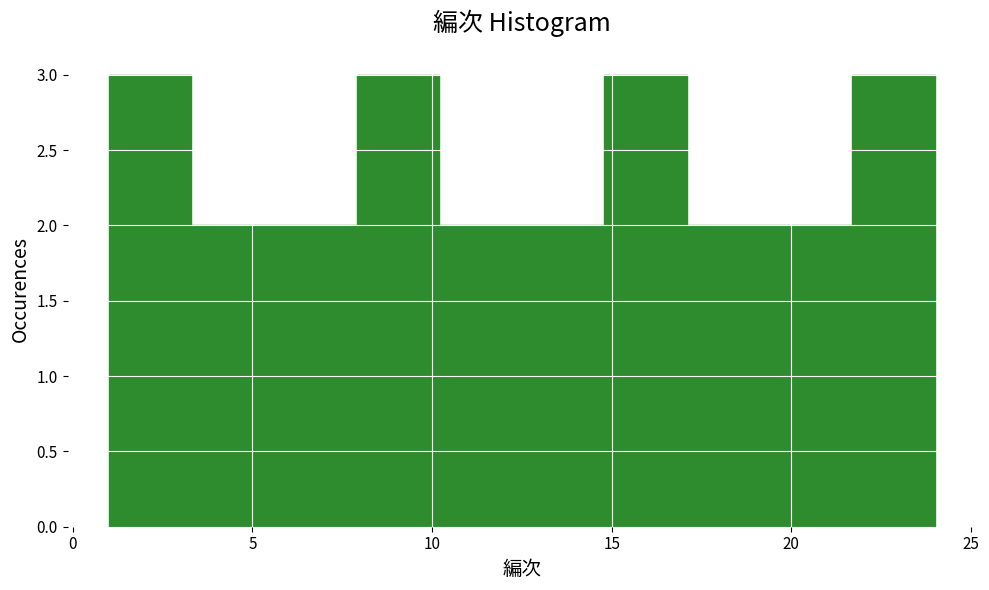

Reading left to right, list every bar in this chart as the range it spans on the x-axis followed by its height. Neither the bar edges nor the heights are printed on the chart, so give them approximately, as read against the axes.

1.0 to 3.3: 3
3.3 to 5.6: 2
5.6 to 7.9: 2
7.9 to 10.2: 3
10.2 to 12.5: 2
12.5 to 14.8: 2
14.8 to 17.1: 3
17.1 to 19.4: 2
19.4 to 21.7: 2
21.7 to 24.0: 3